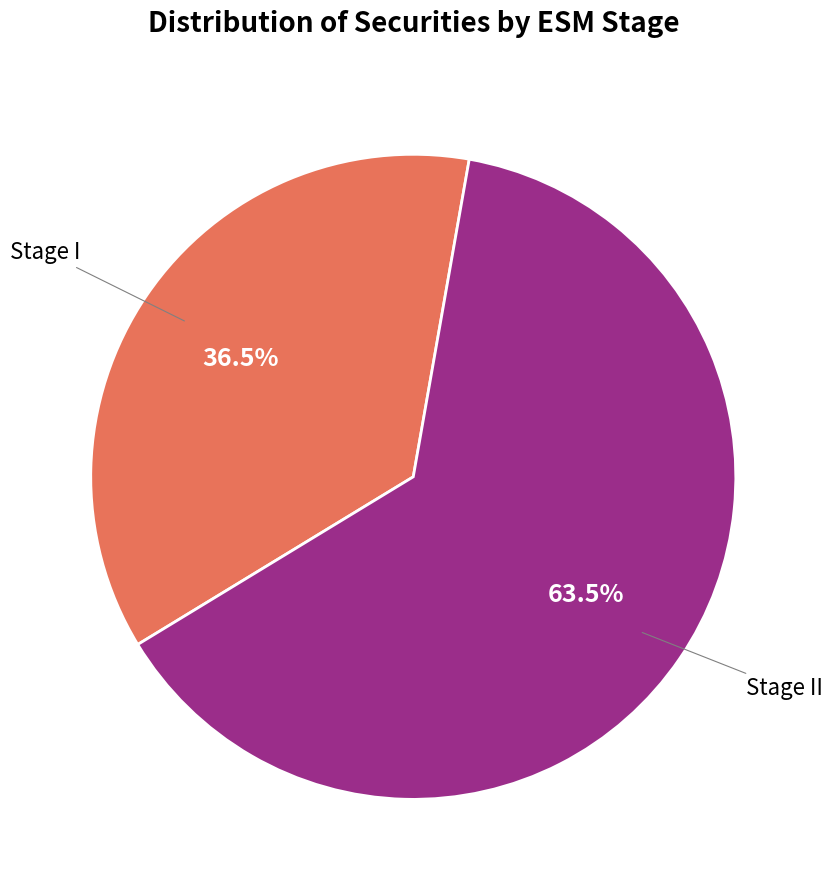

Does any single category account for the majority?

Yes